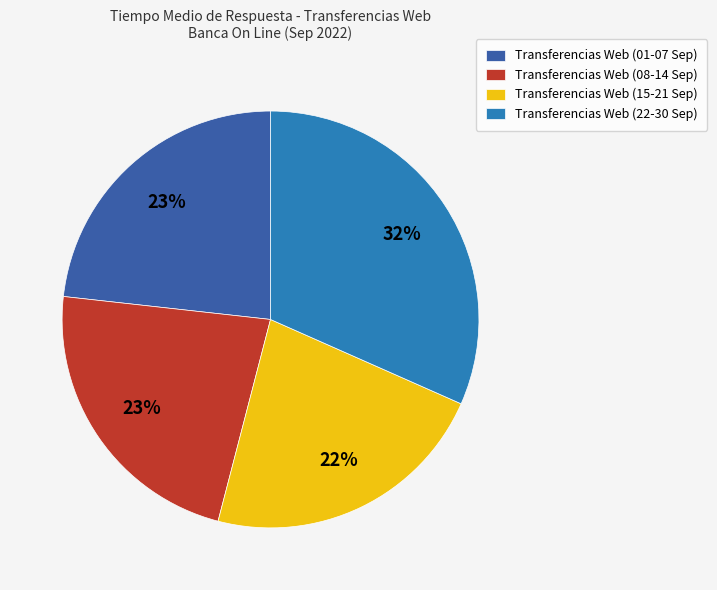

The Transferencias Web (08-14 Sep) slice represents 13% of the pie. True or false?

False